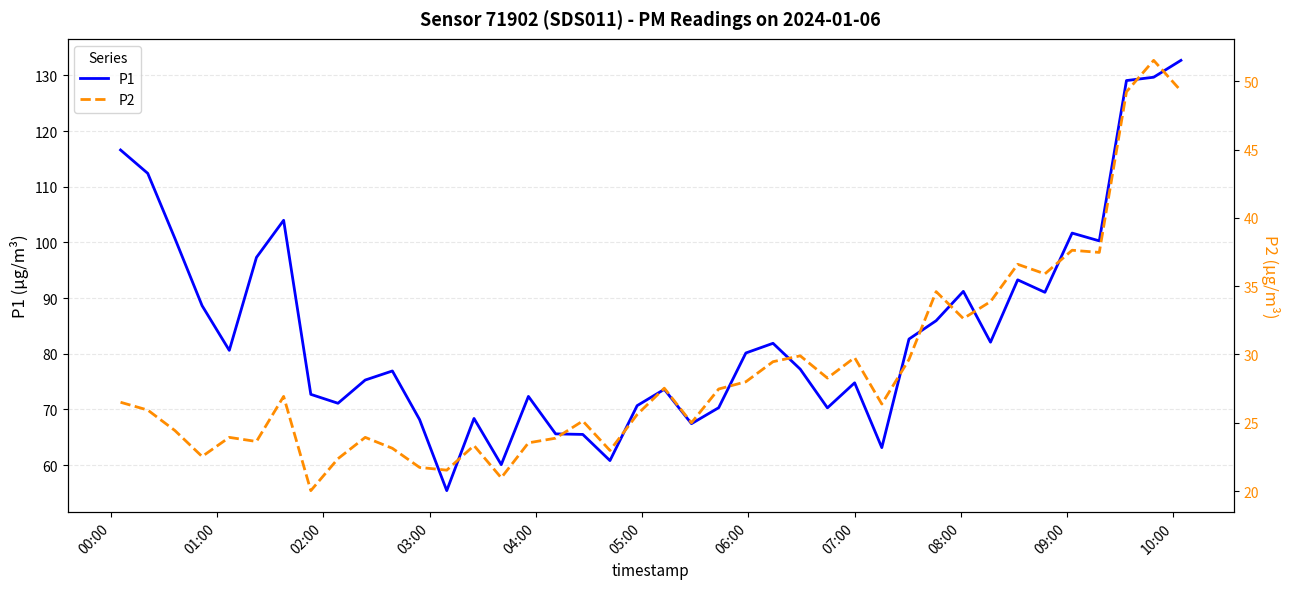

True or false: P1 has more than 1 interior local peaks.

True